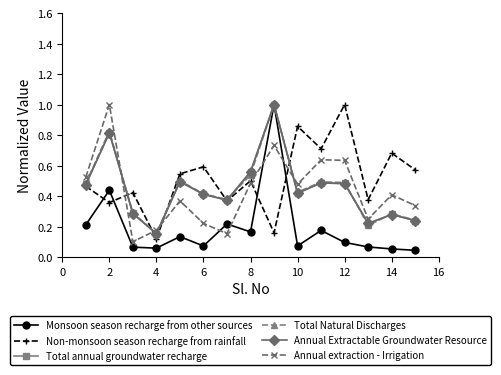

Count the number of data series in this chart.

6